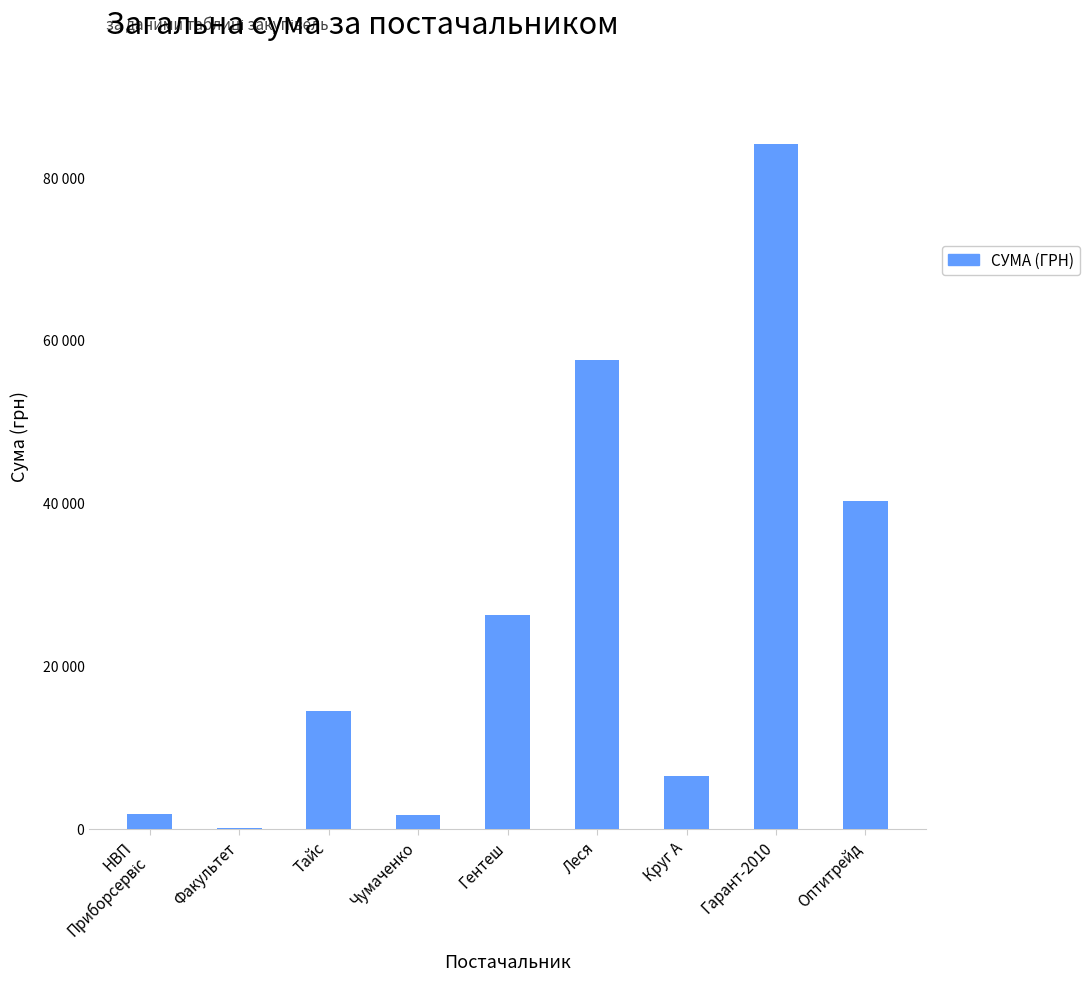

How many bars are there in total?

9